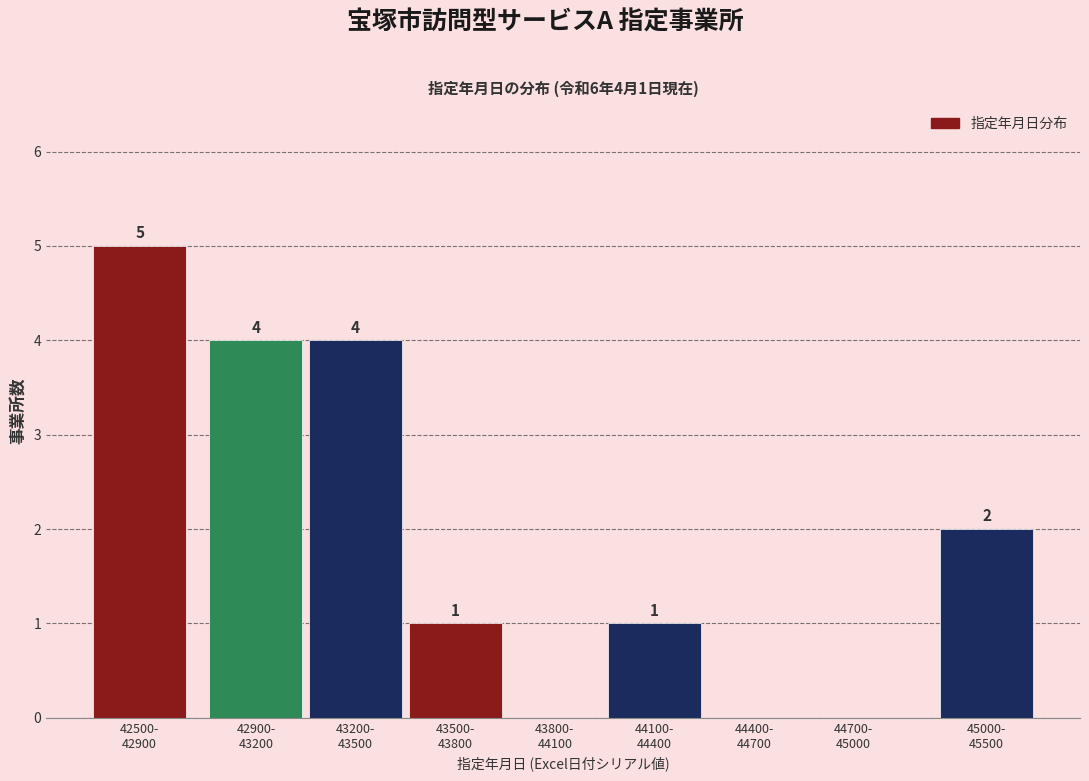

What is the sum of all values?

17